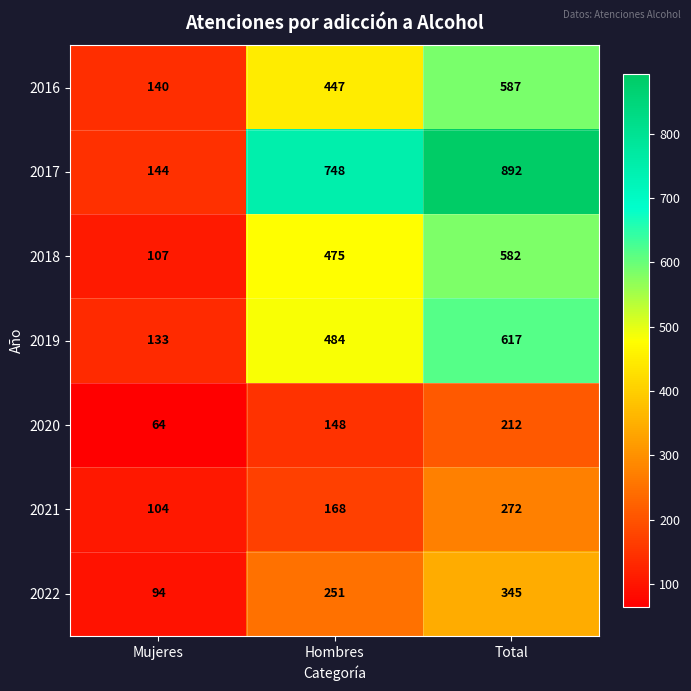

True or false: 2020 has a value of 251 at Hombres.

False